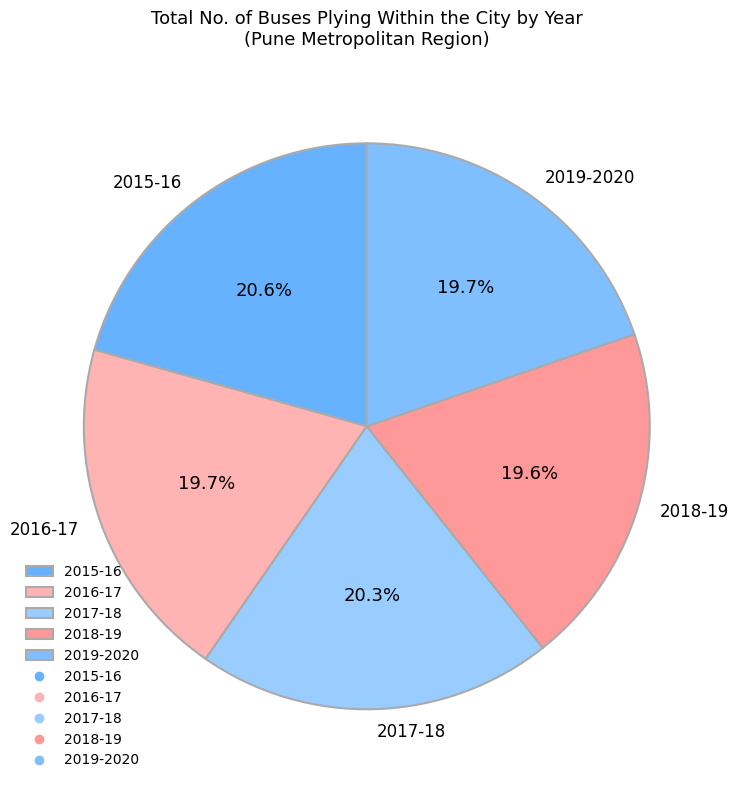

What percentage is the 2018-19 slice, to the nearest percent?

20%